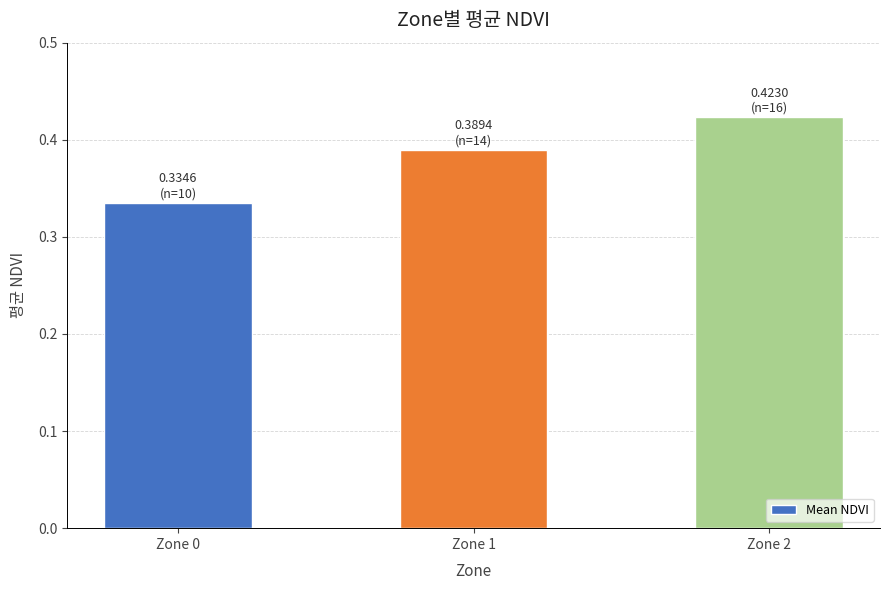

Which has a higher value, Zone 1 or Zone 0?

Zone 1